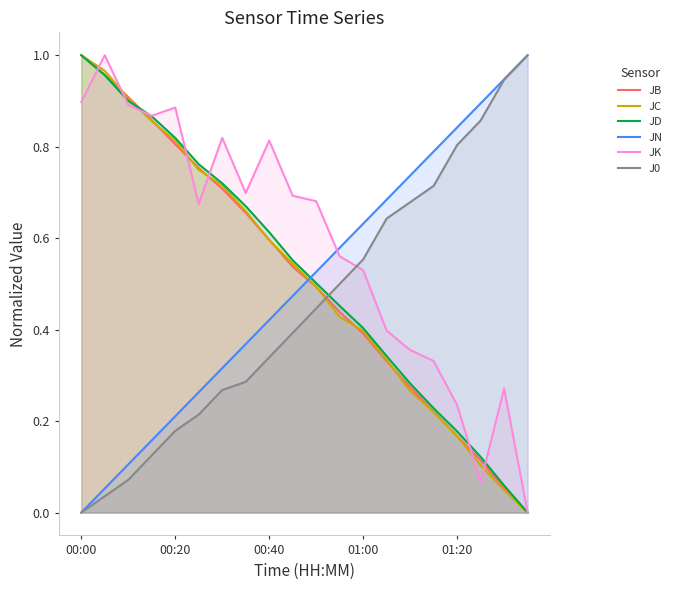

What position from the left is 6?

7